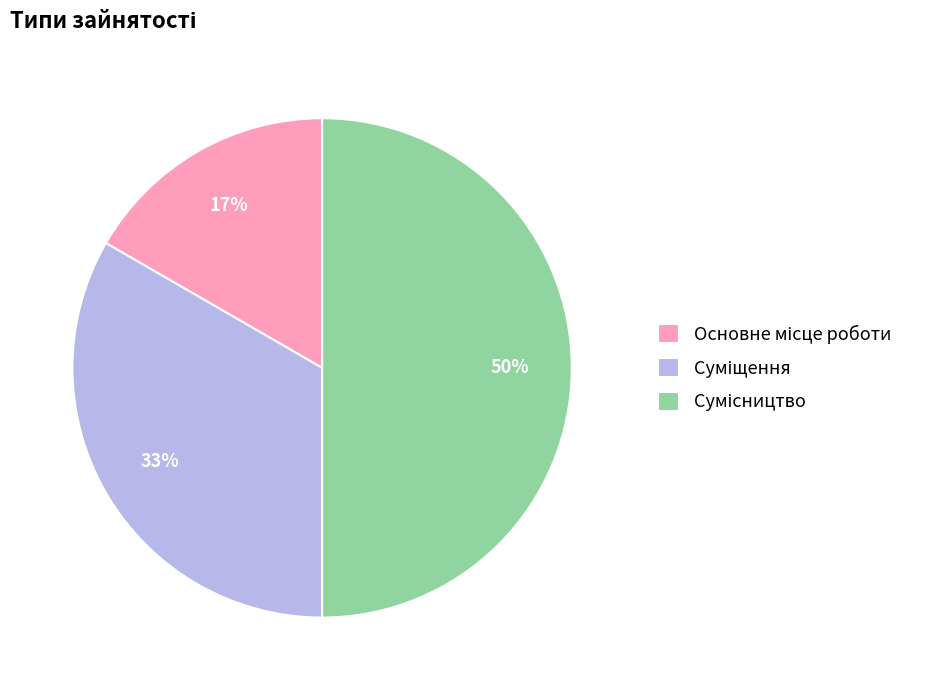

To the nearest percent, what is the average slice percentage?

33%